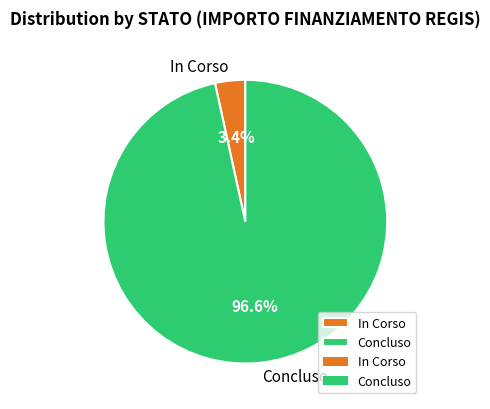

Rank the categories by value from lowest to highest.

In Corso, Concluso